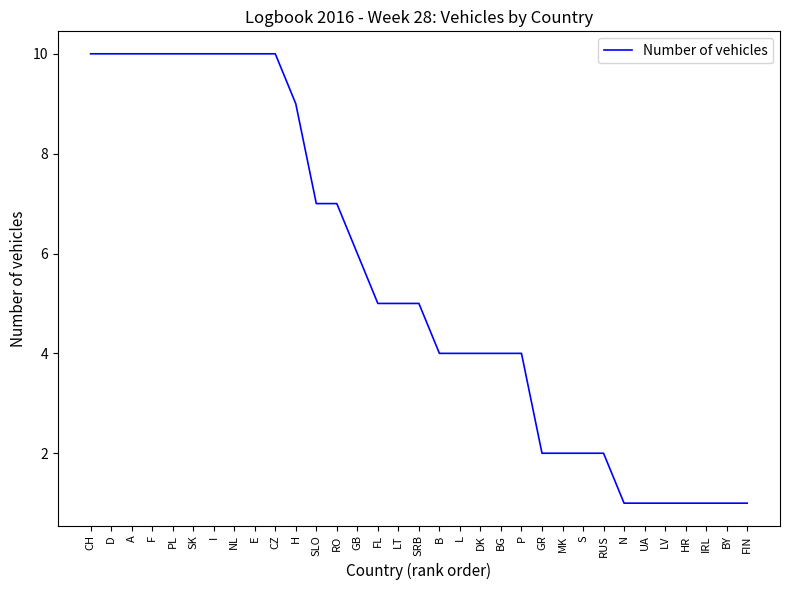

What is the difference between the second highest and minimum values?

9